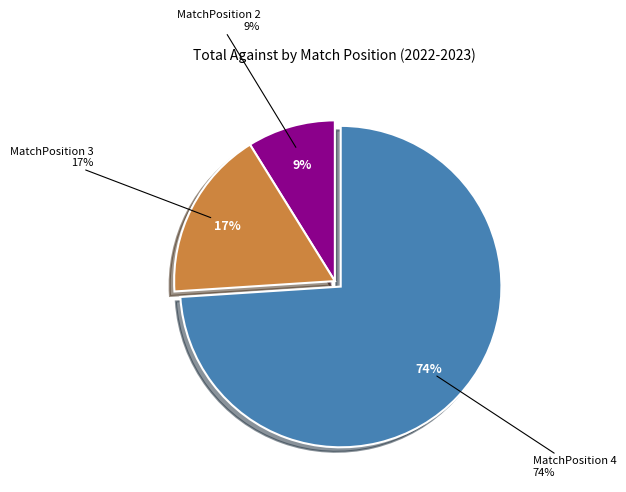

What is the total percentage of MatchPosition 2 and MatchPosition 3?

26.0%